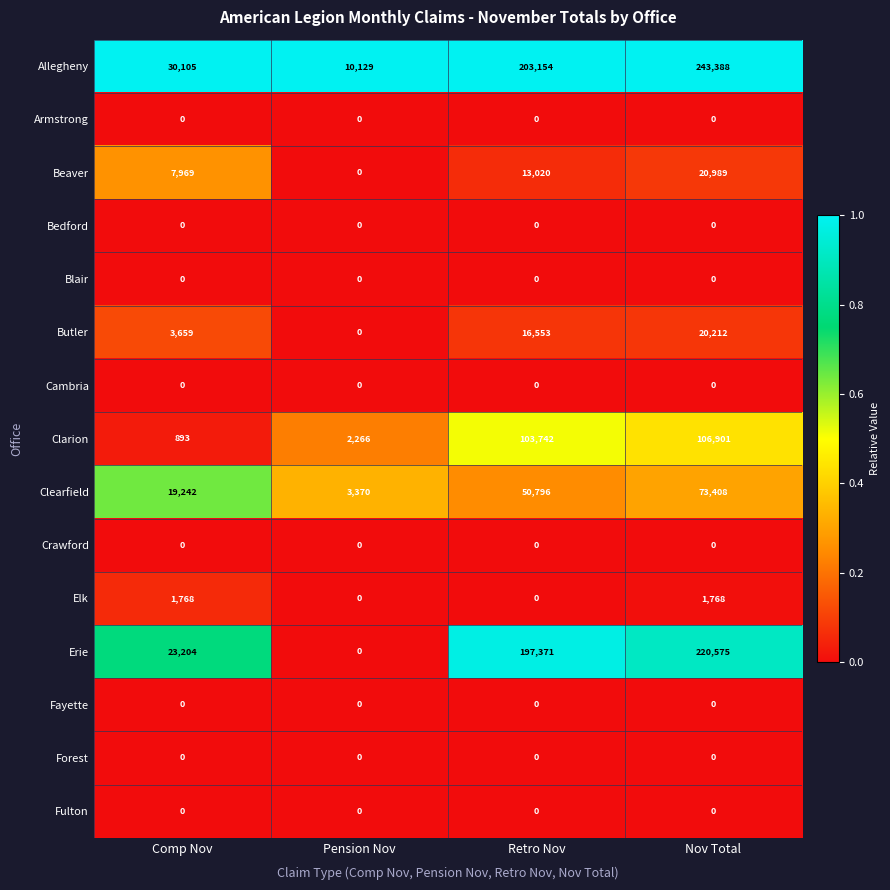

At which category is the sum across all series the highest?

Nov Total